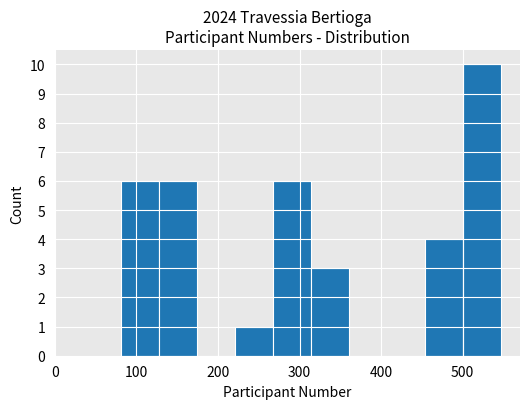

Which range on the x-axis has the tallest bar?

500 to 550